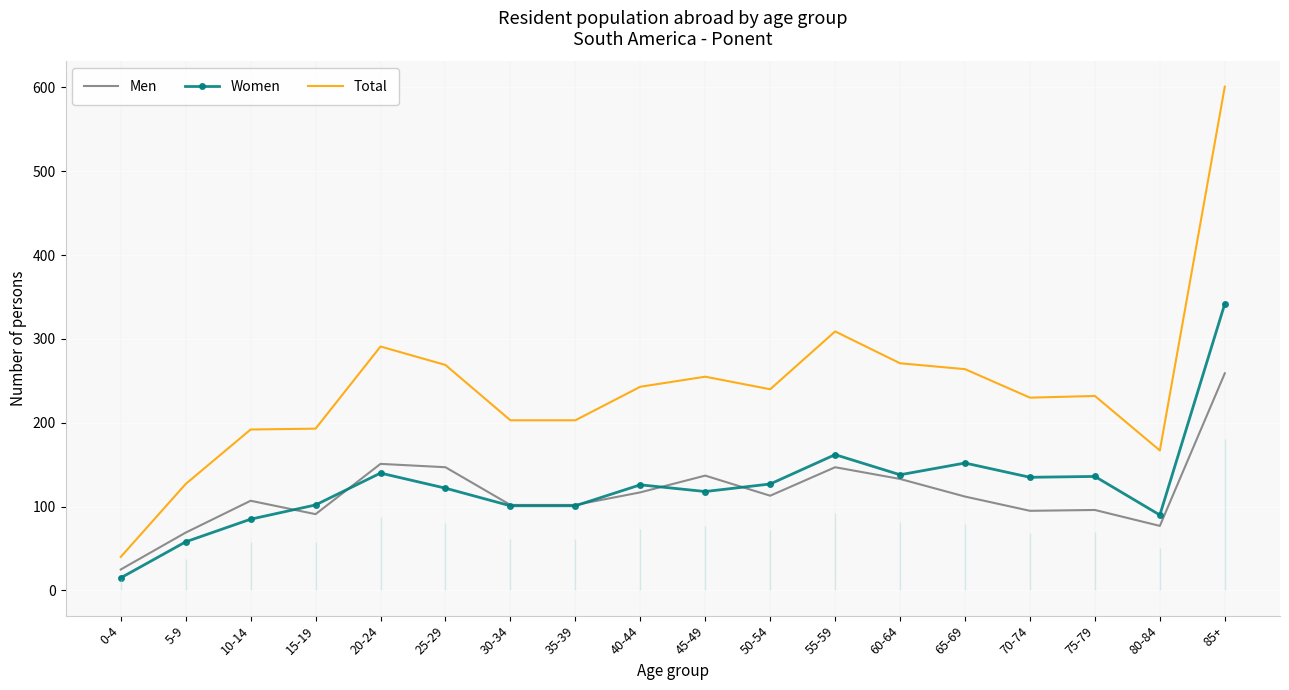

Reading left to right, transcribe all the data shown in this chart.

Men: 25	69	107	91	151	147	102	102	117	137	113	147	133	112	95	96	77	259
Women: 15	58	85	102	140	122	101	101	126	118	127	162	138	152	135	136	90	342
Total: 40	127	192	193	291	269	203	203	243	255	240	309	271	264	230	232	167	601